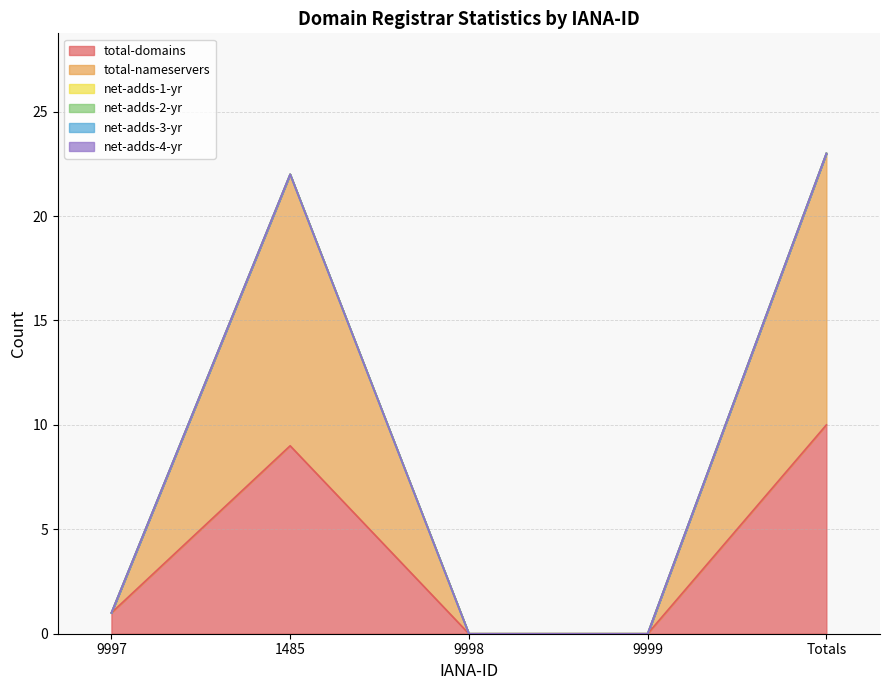

Is the value of net-adds-3-yr at 9999 greater than the value of net-adds-1-yr at 1485?

No